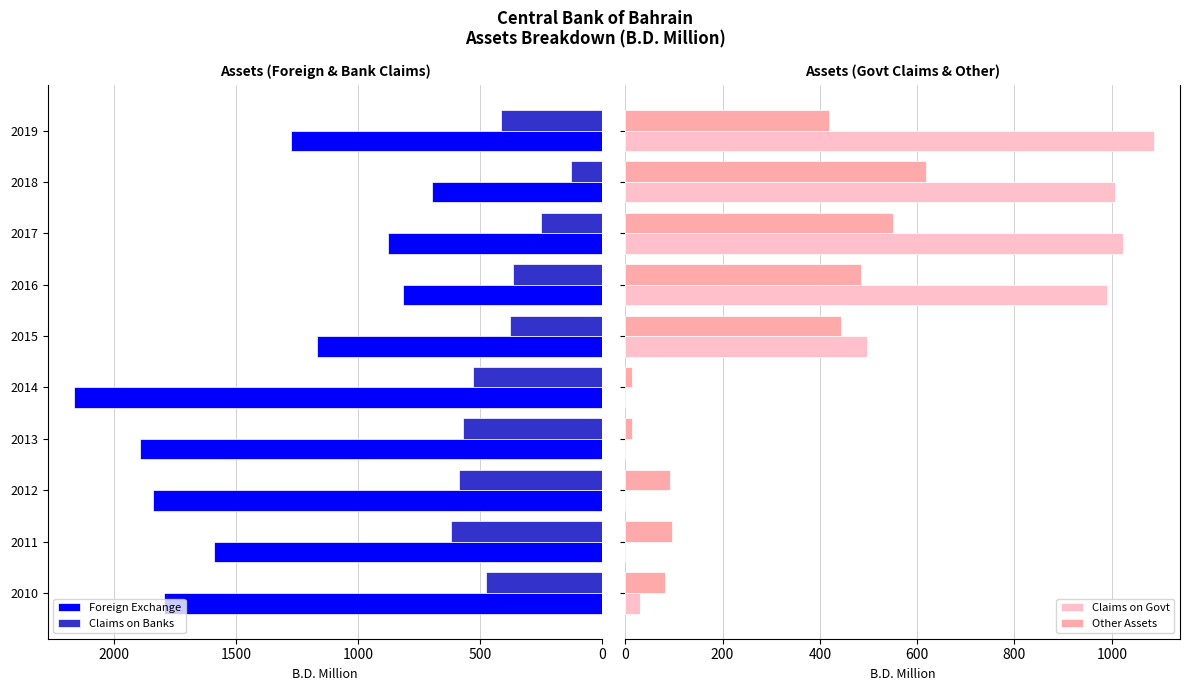

What is the difference between the maximum and second lowest values in the Claims on Banks series?

368.8